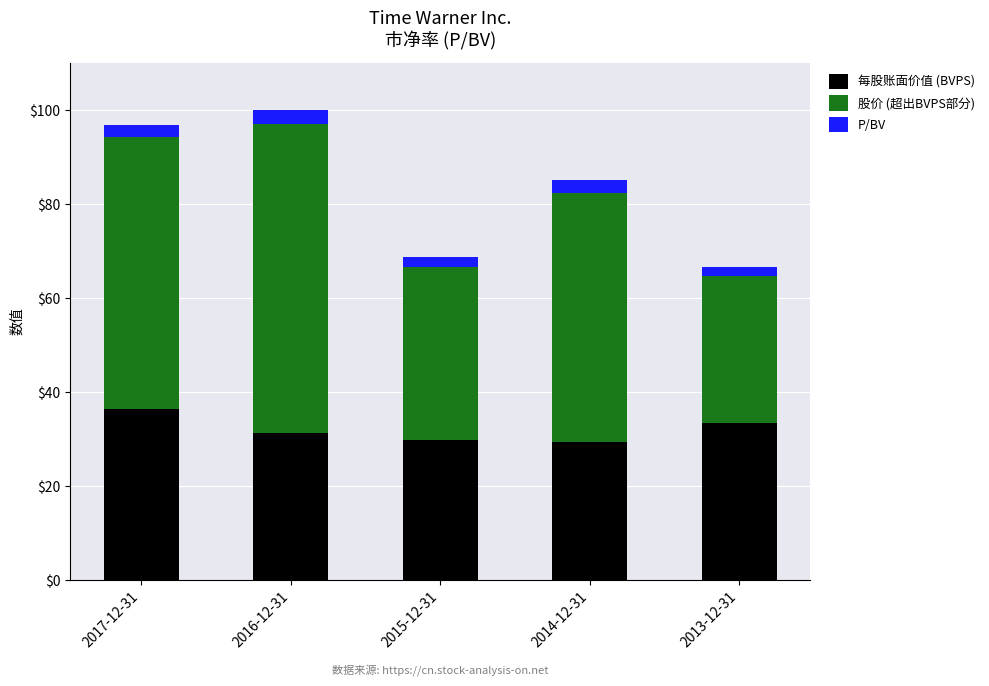

The value of 每股账面价值 (BVPS) at 2013-12-31 is 33.5. True or false?

True